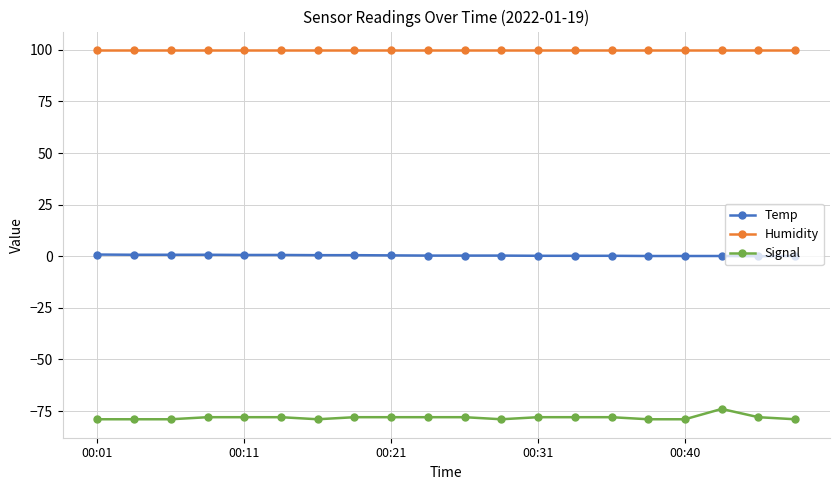

Rank the series by their average value, from highest to lowest.

Humidity, Temp, Signal